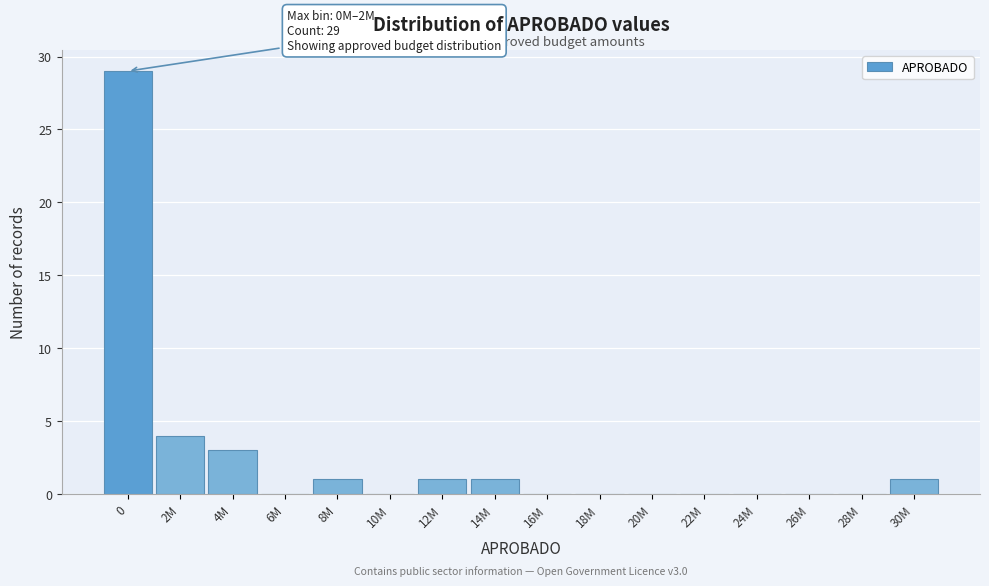

What is the maximum value shown in the chart?

29